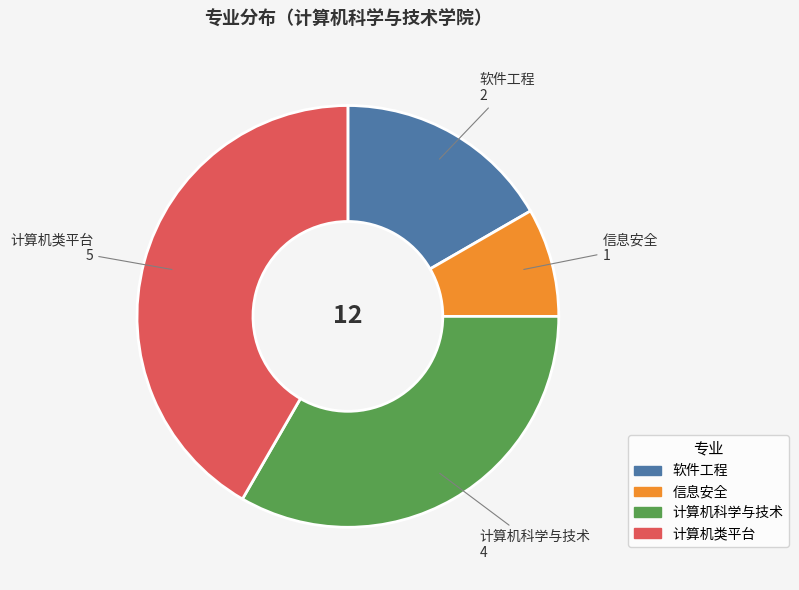

Combined, do 软件工程 and 信息安全 account for over 50%?

No